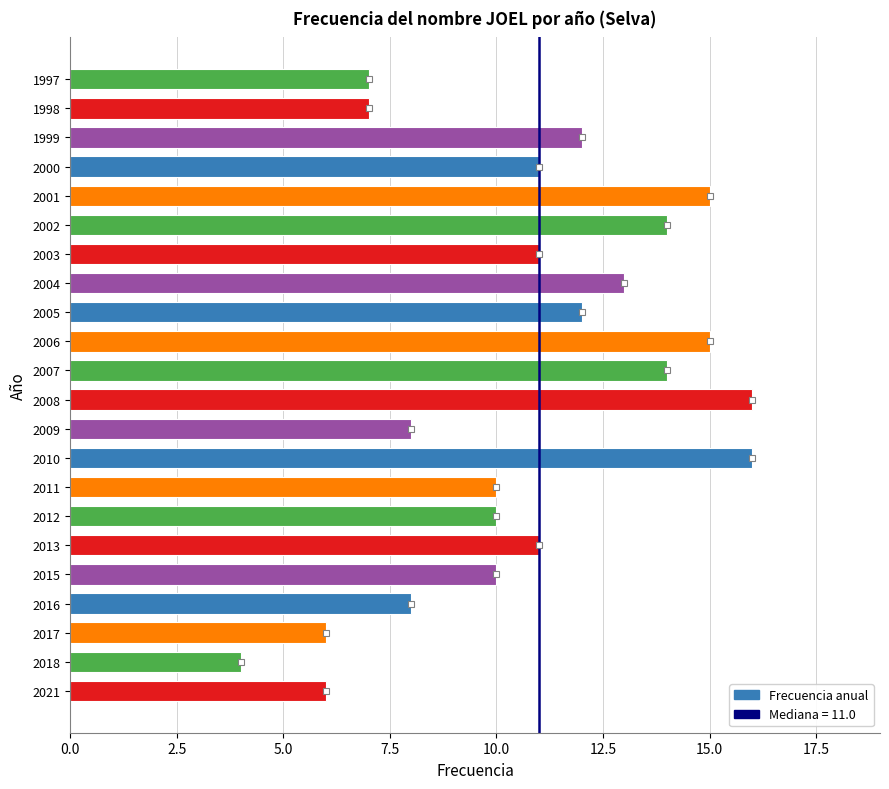

Count the number of categories in the chart.

22